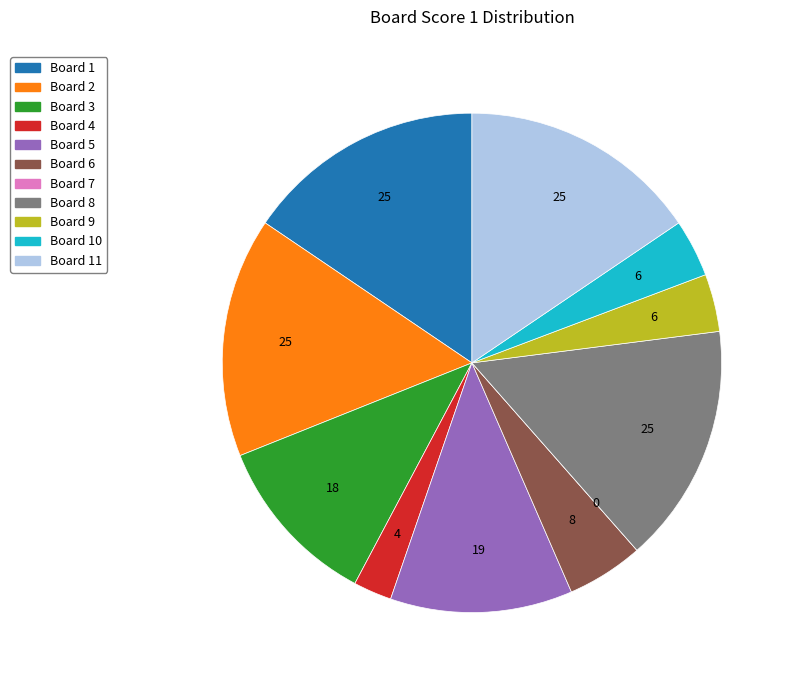

Is there a majority slice in this chart?

No